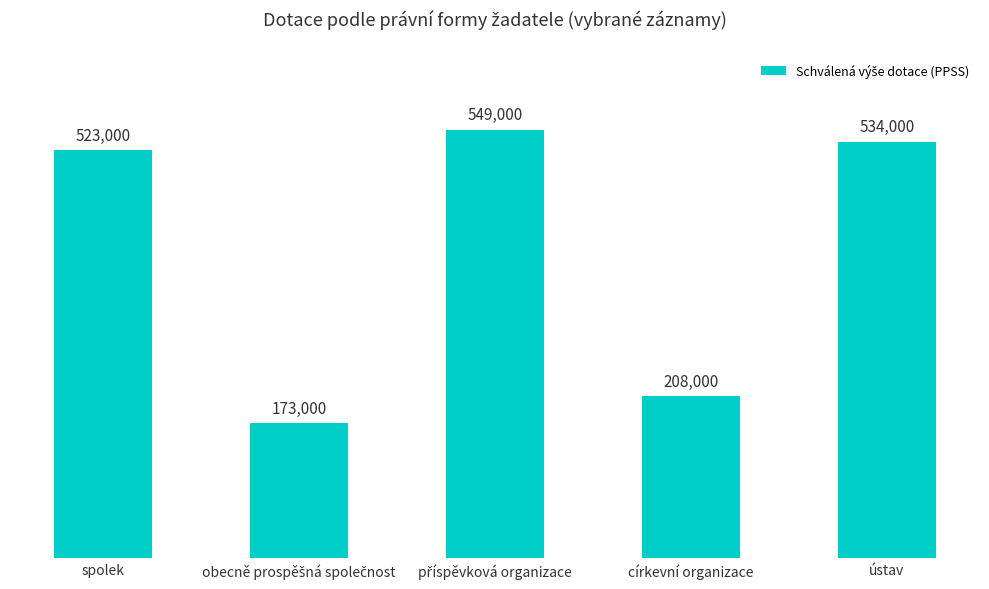

Which has a higher value, spolek or ústav?

ústav